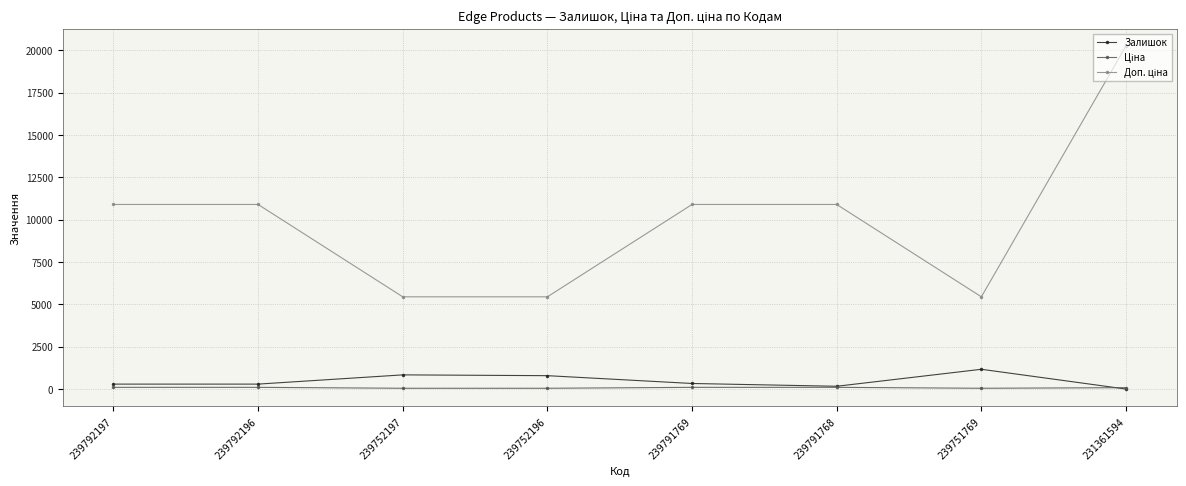

Which label corresponds to the largest value in the chart?

231361594